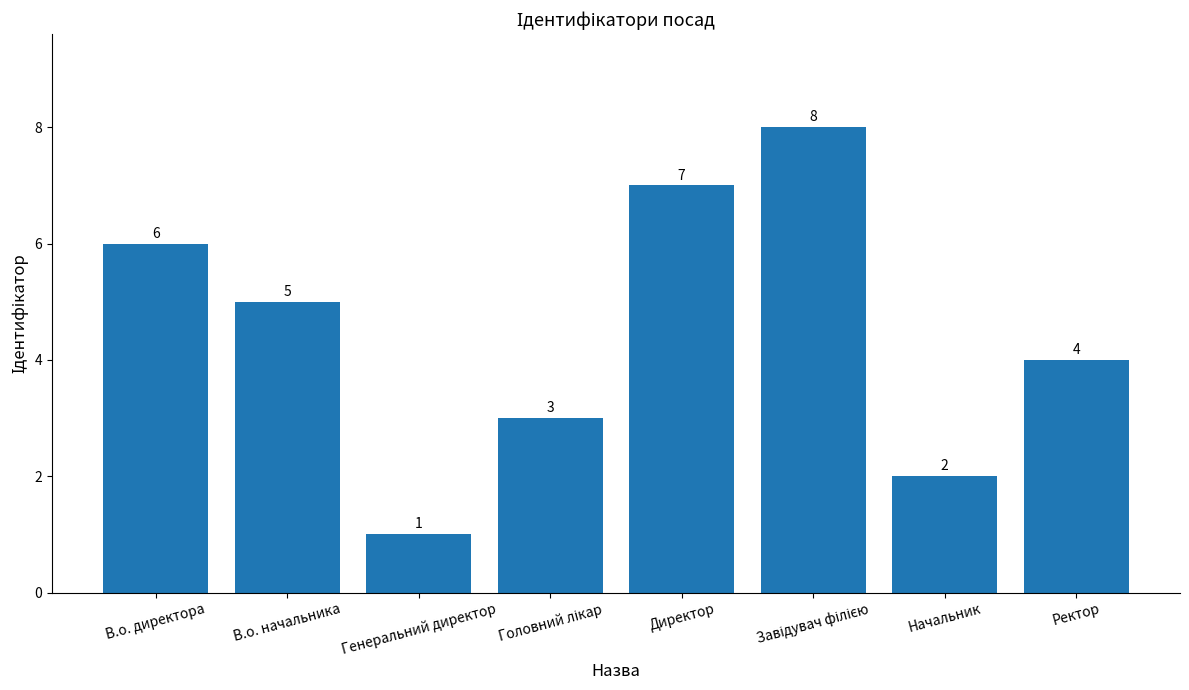

What is the smallest value displayed?

1